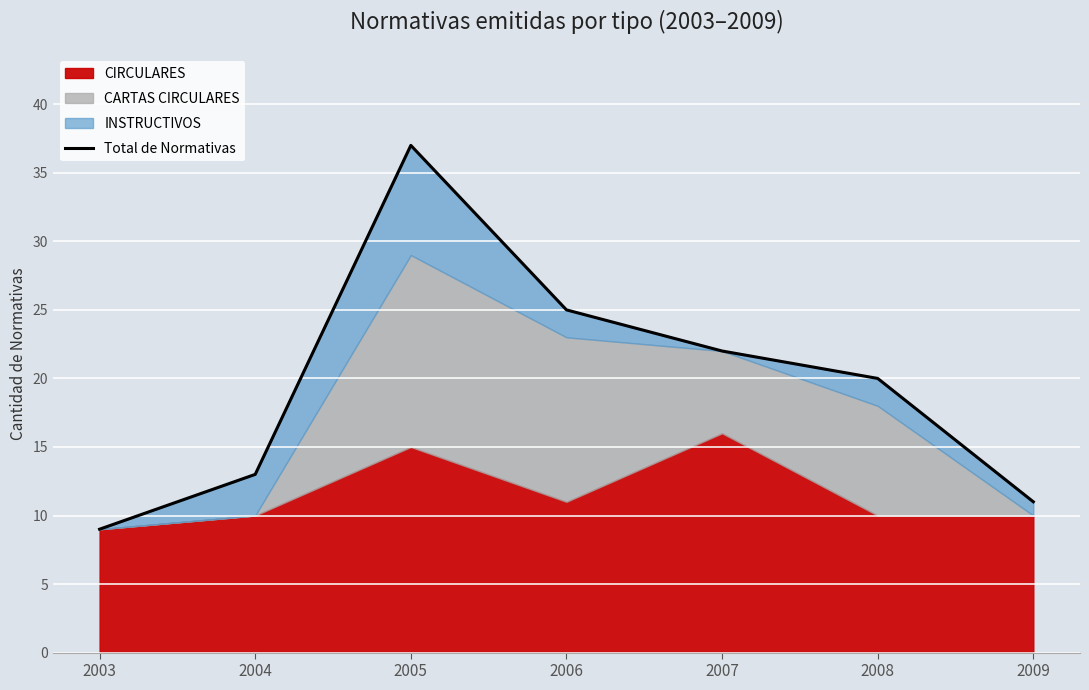

What is the difference between the maximum and second lowest values?

26